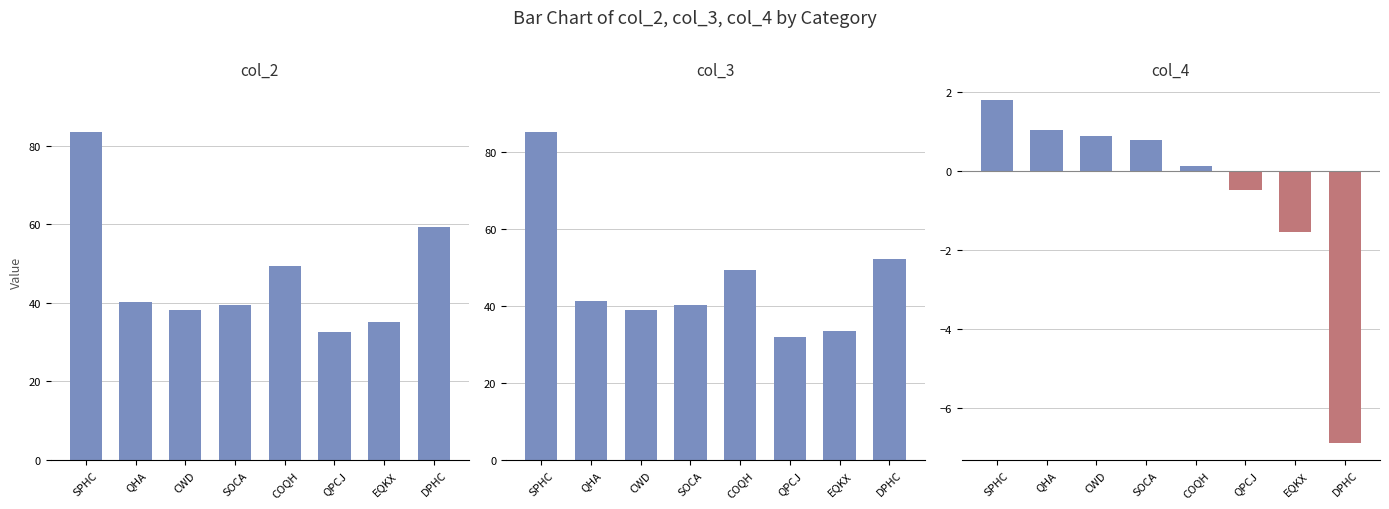

What is the highest value of the col_3 series?

85.2